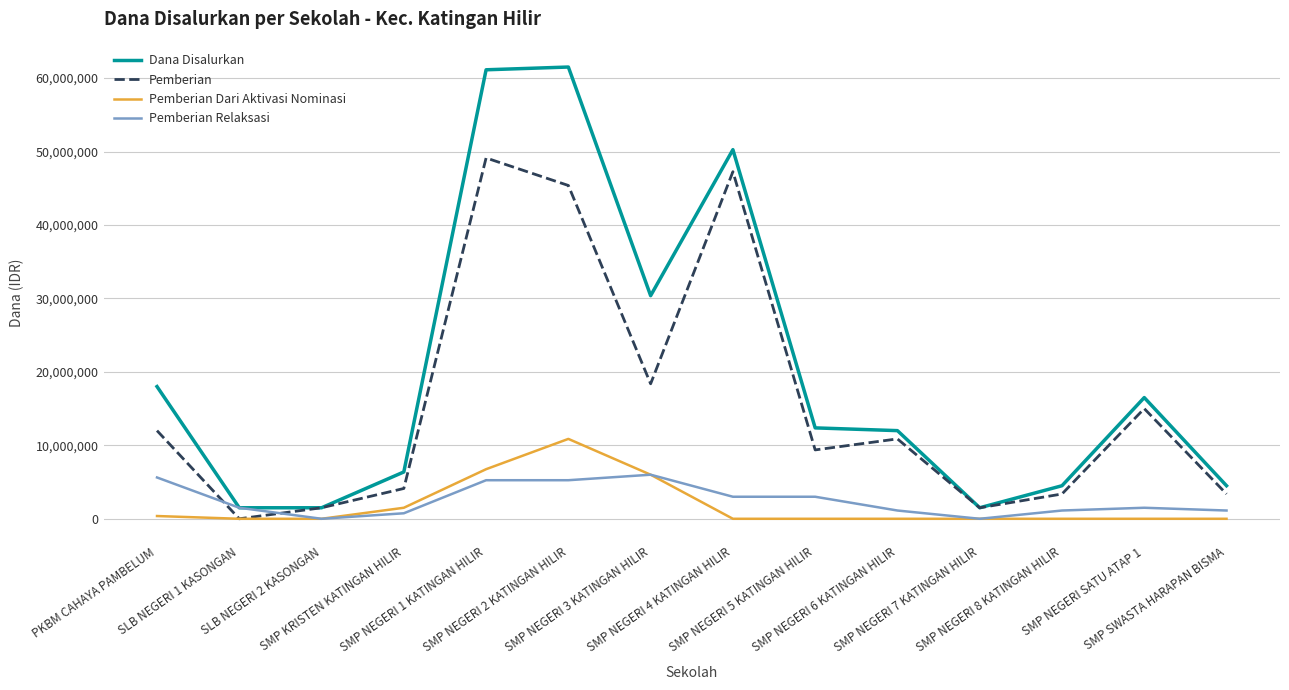

Which series has the largest total across all categories?

Dana Disalurkan